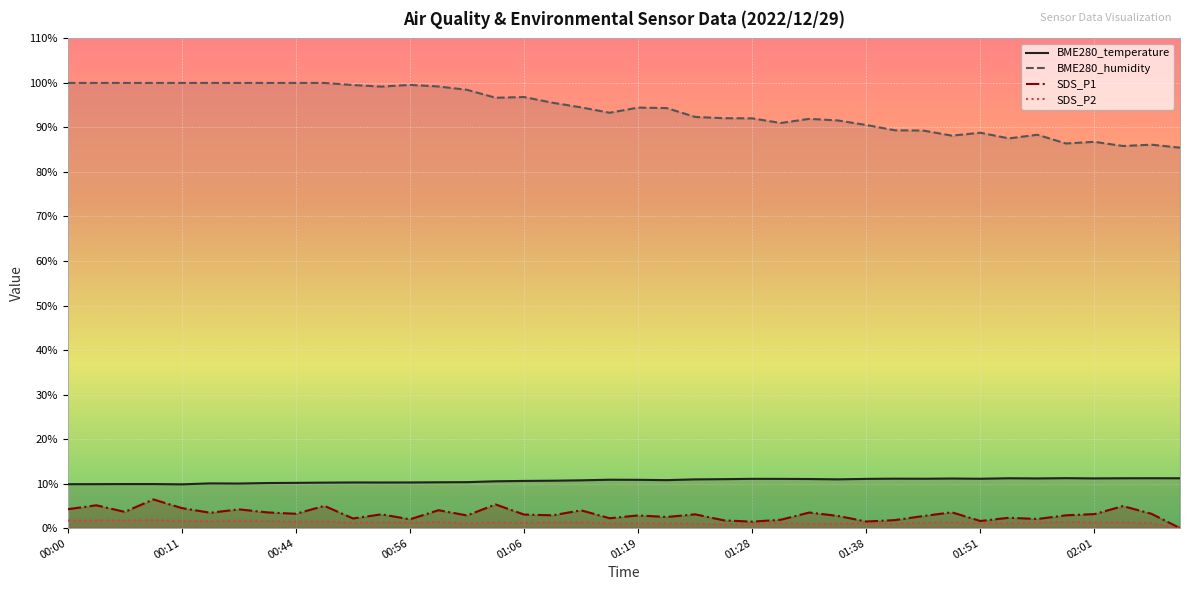

Which series has the largest total across all categories?

BME280_humidity